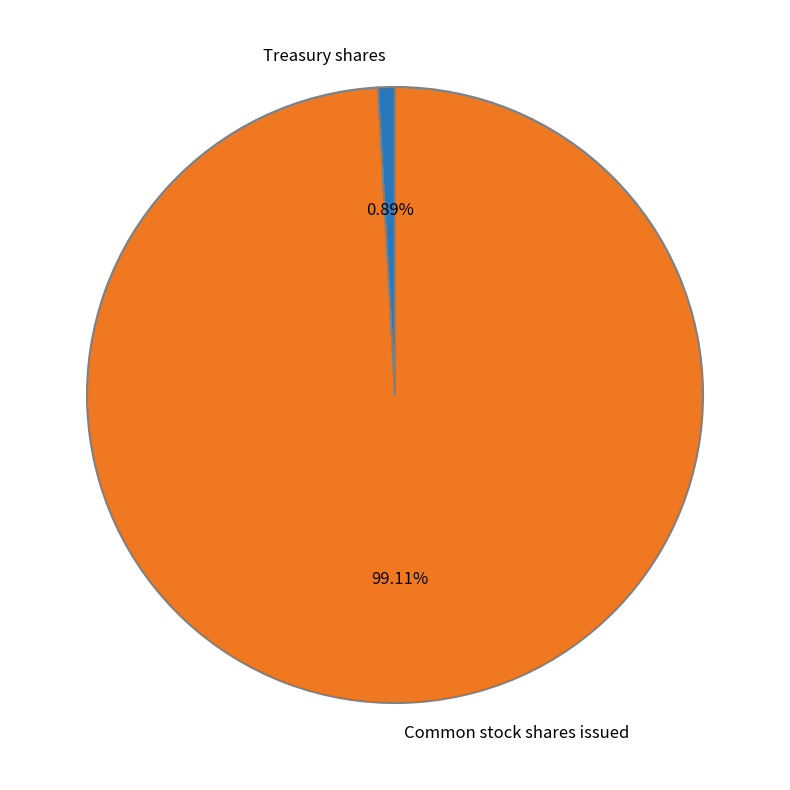

Is it true that Treasury shares is 9% of the pie?

False